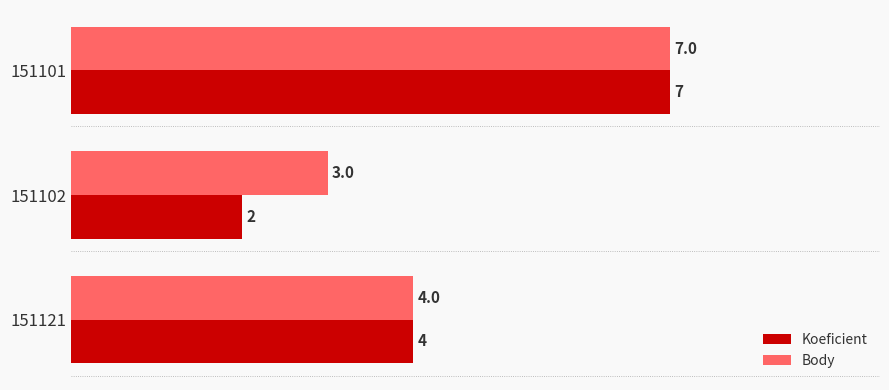

List the labels in order of Koeficient value, smallest first.

151102, 151121, 151101